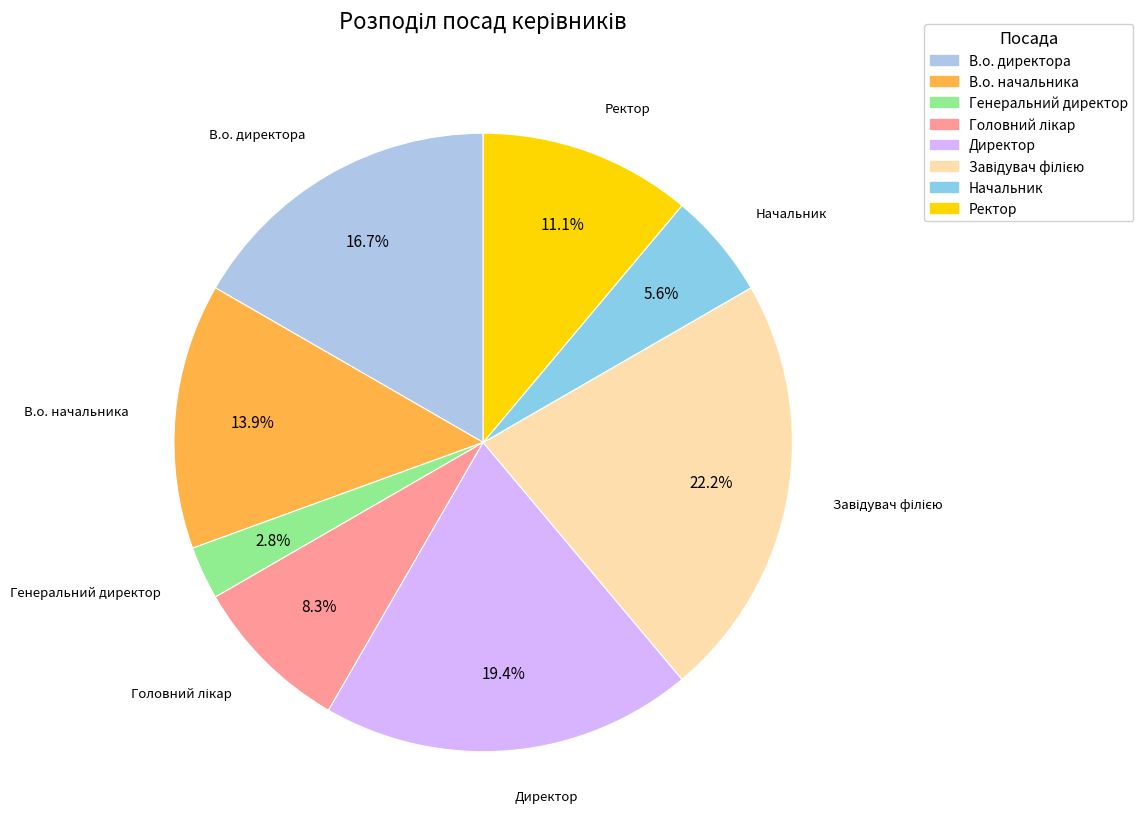

Count the number of slices in the pie.

8